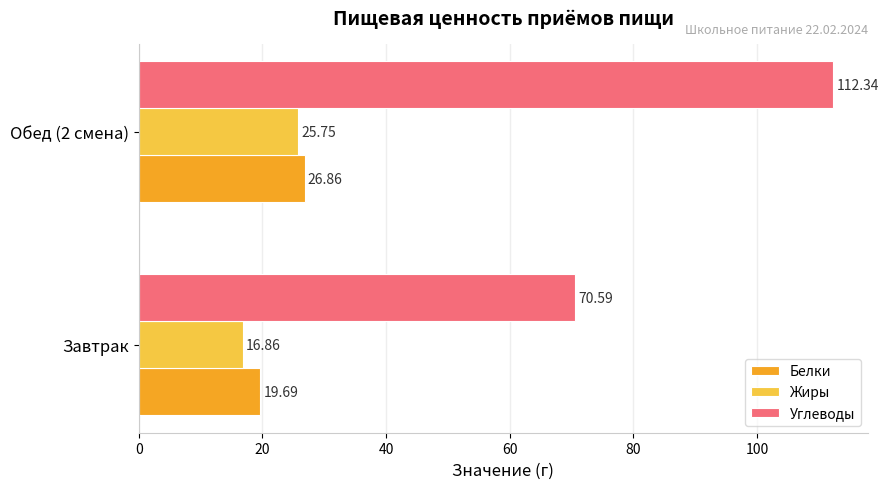

How many values in the Белки series exceed 26?

1